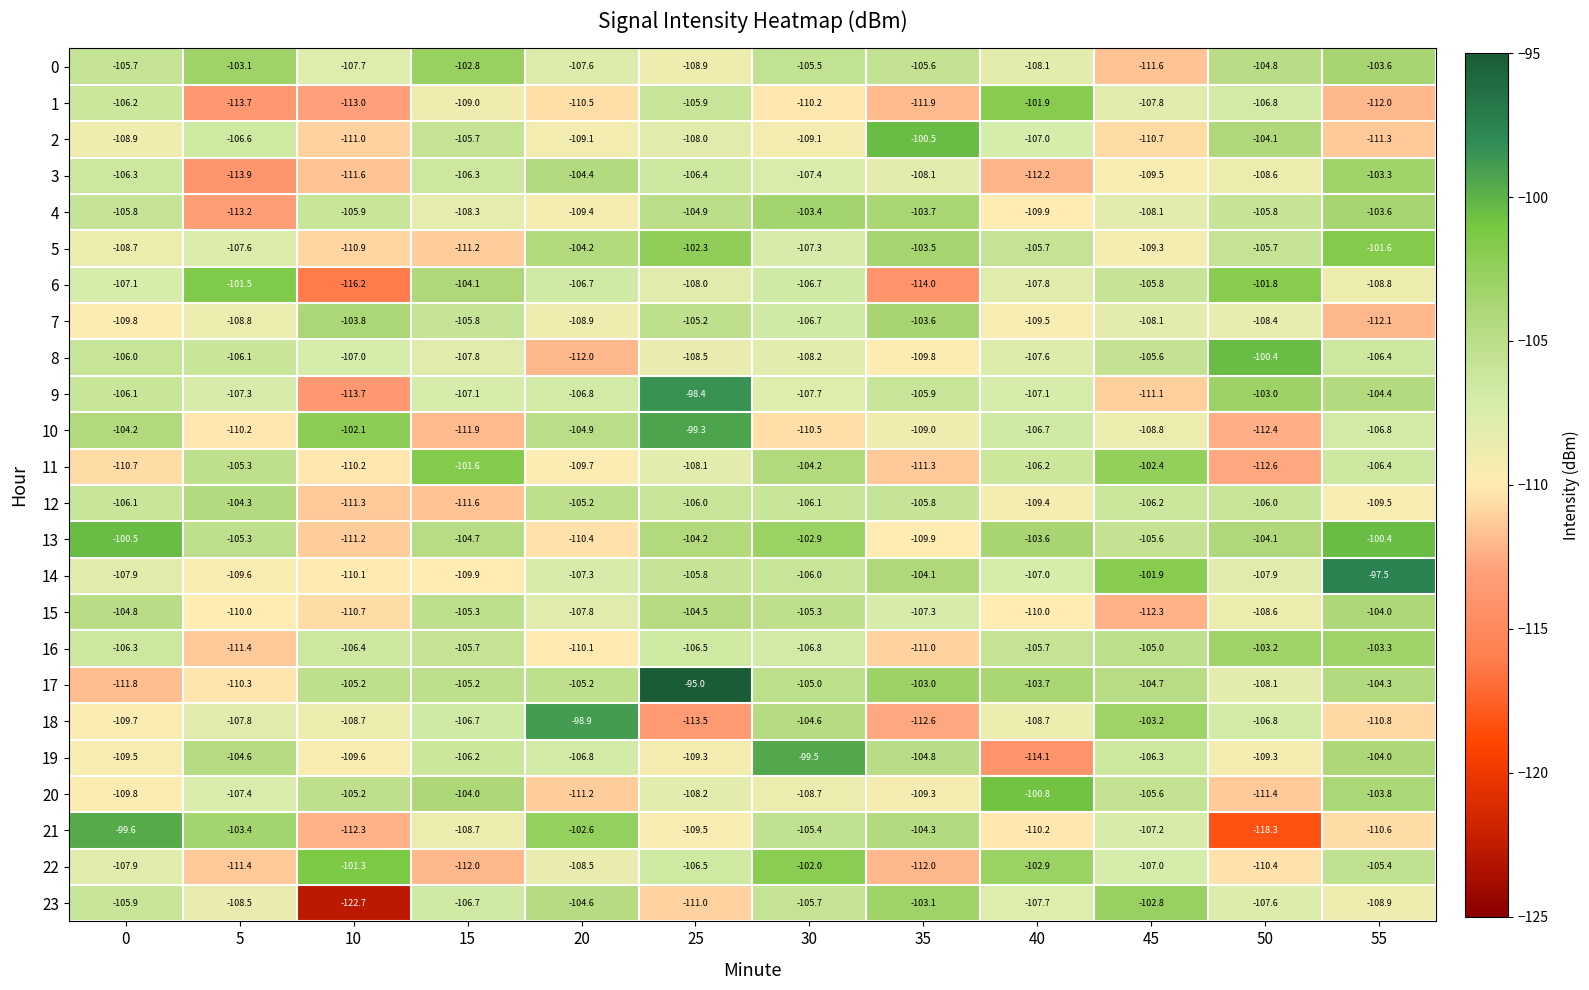

What is the difference between the highest and lowest values at 15?

10.4